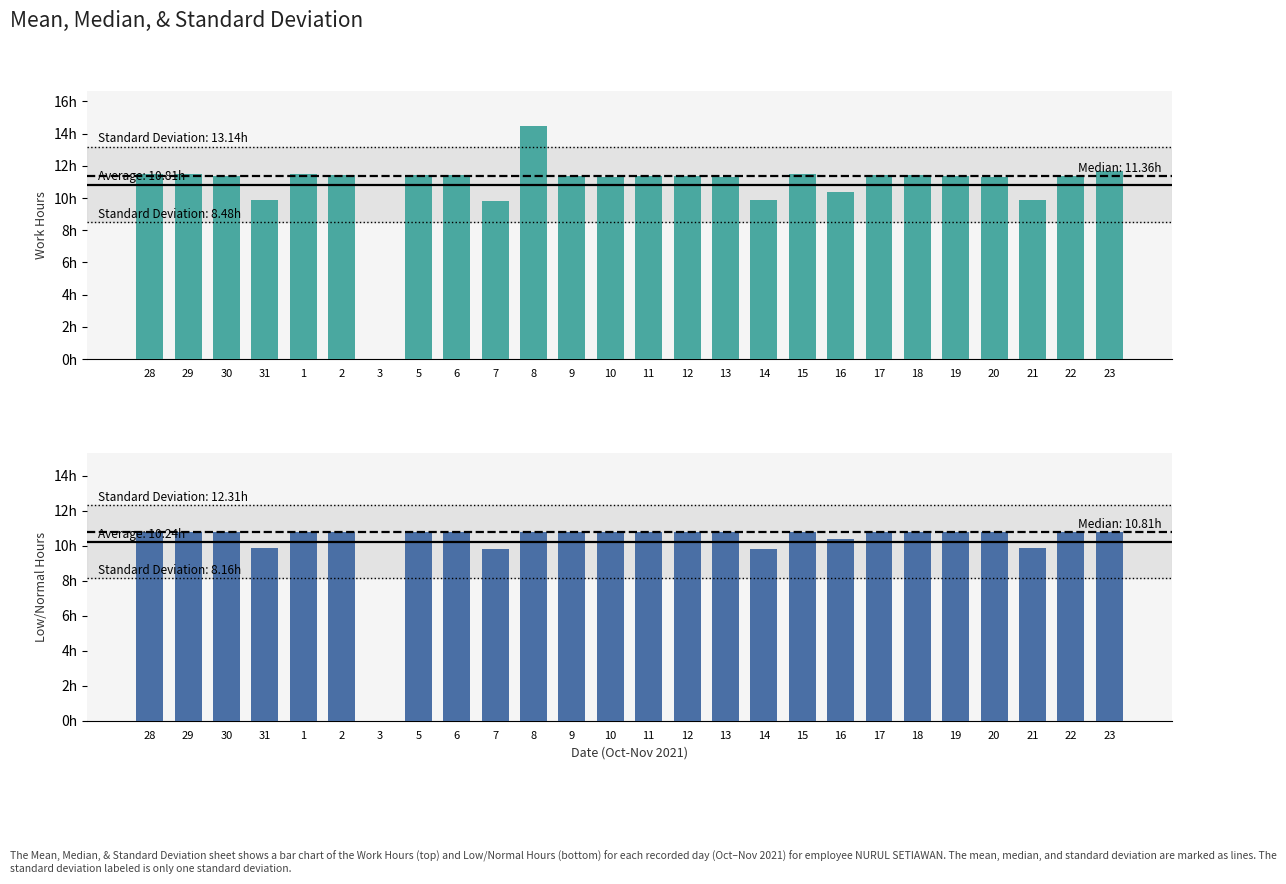

The value of Low/Normal Hours at 31 is 9.9. True or false?

True